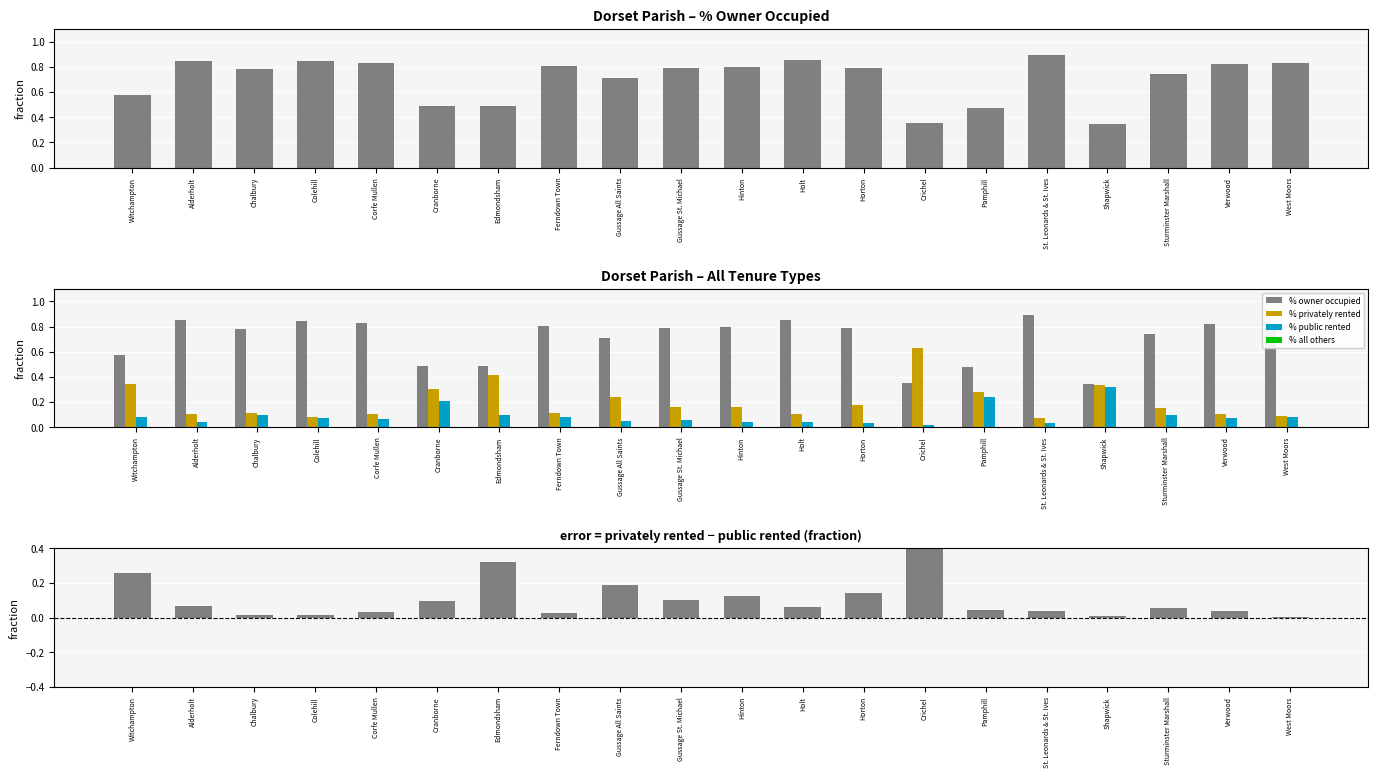

How many % privately rented values are between 0 and 1?

20